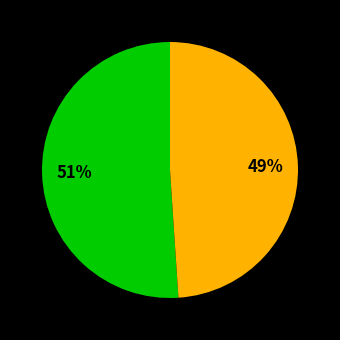

Is there a majority slice in this chart?

Yes